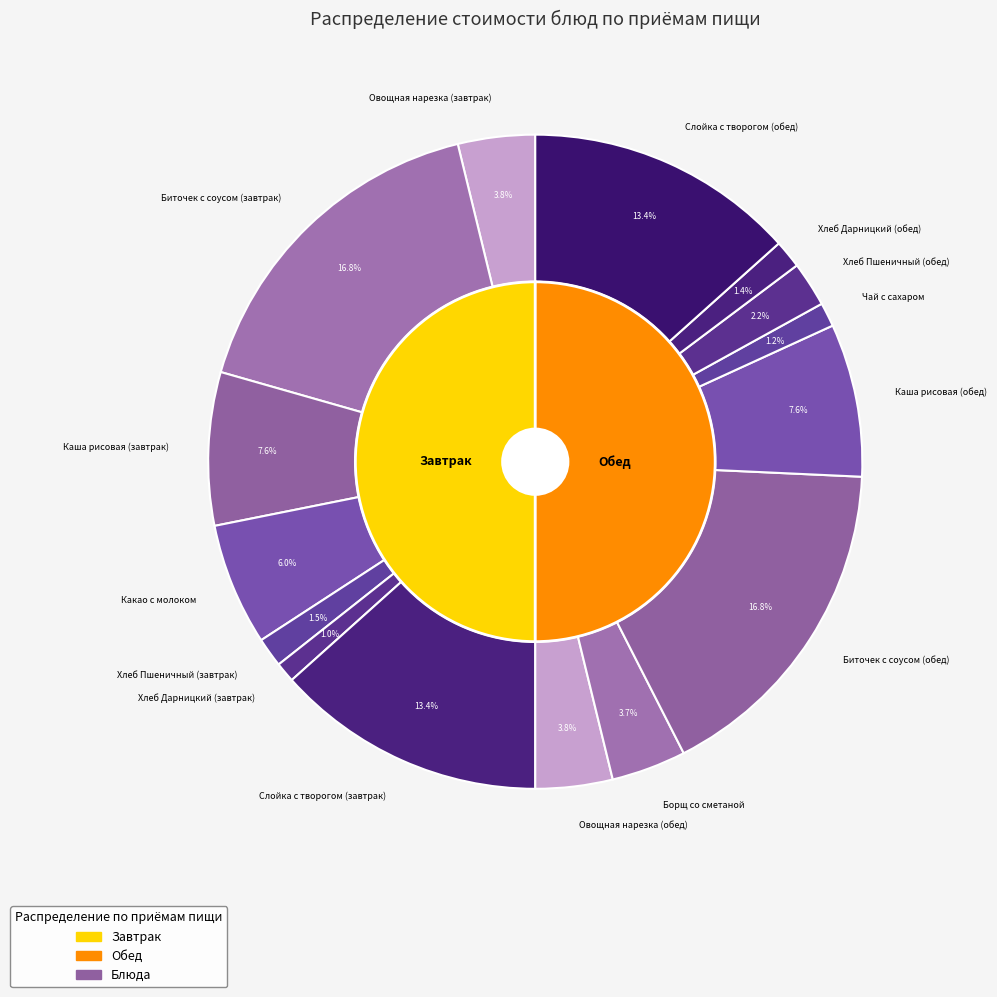

What is the change in value from Слойка с творогом (завтрак) to Биточек с соусом (обед)?

+5.7